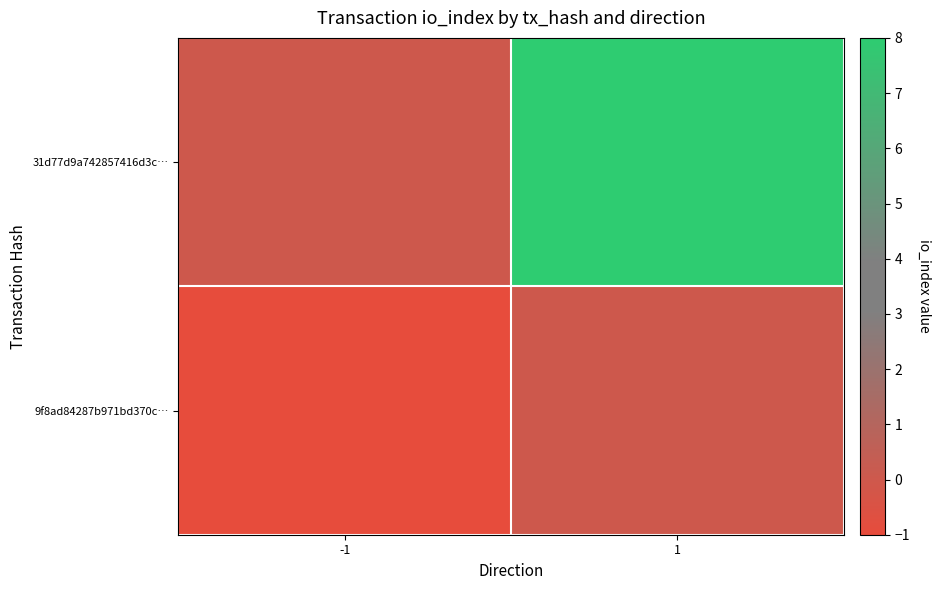

Between 1 and -1, which is larger?

1